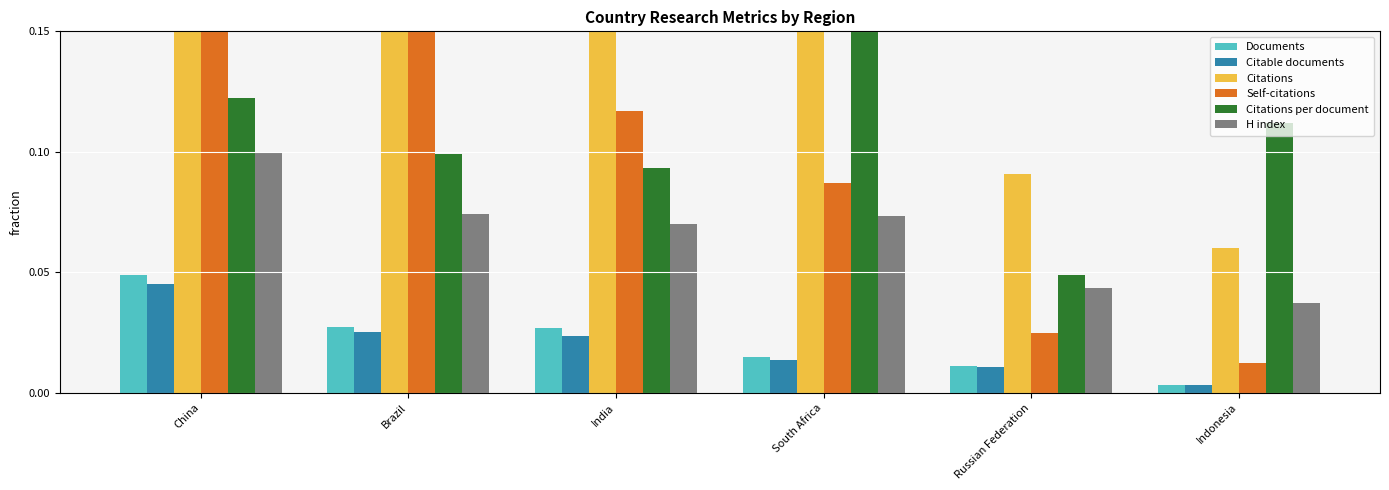

At which category is the sum across all series the highest?

China